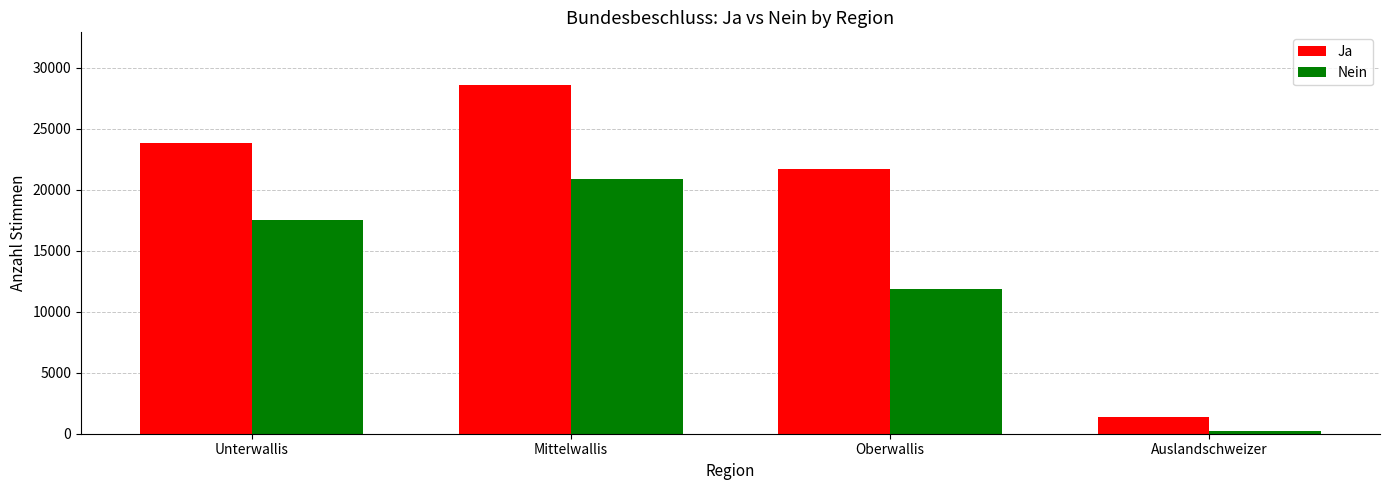

List the series in order of their peak value, highest first.

Ja, Nein